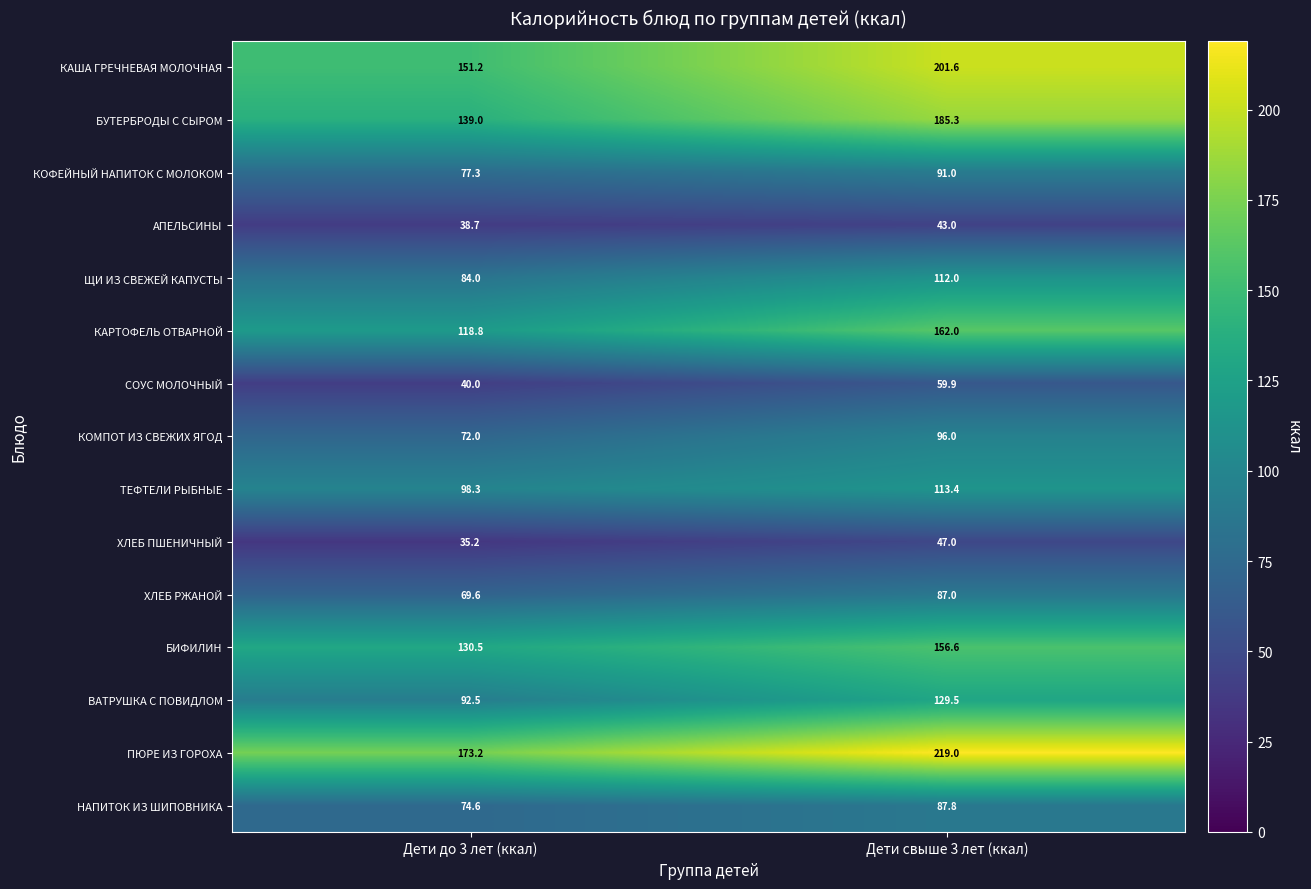

Which category has the highest value across all series?

Дети свыше 3 лет (ккал)